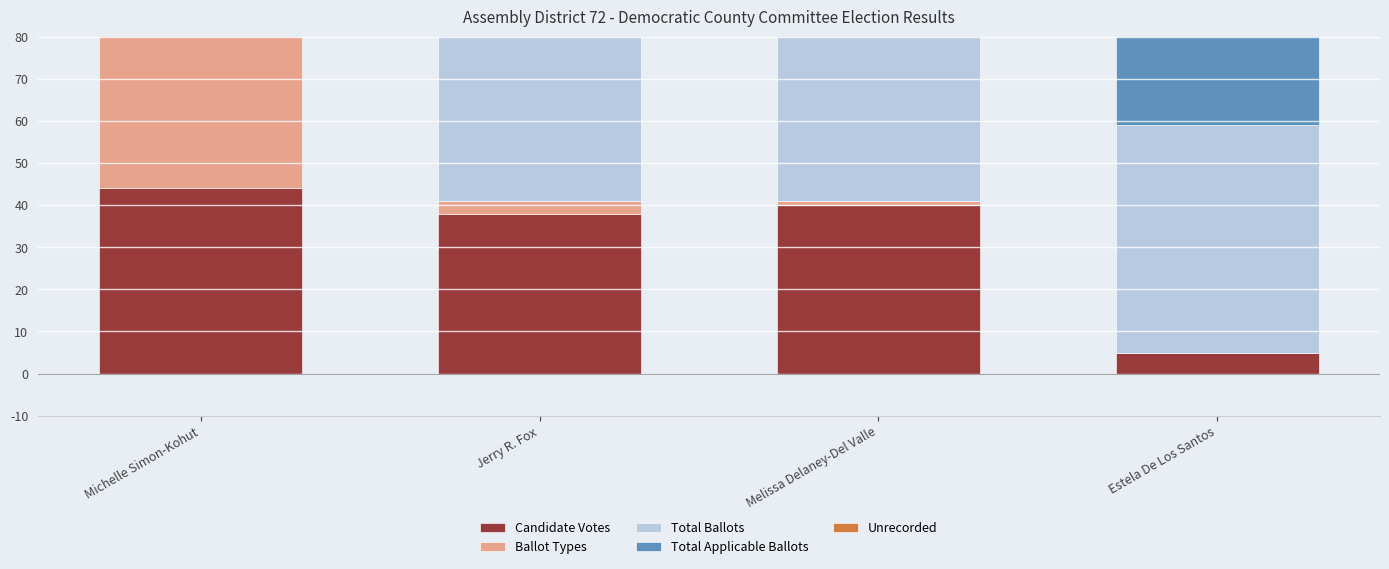

How many categories are shown in the chart?

4